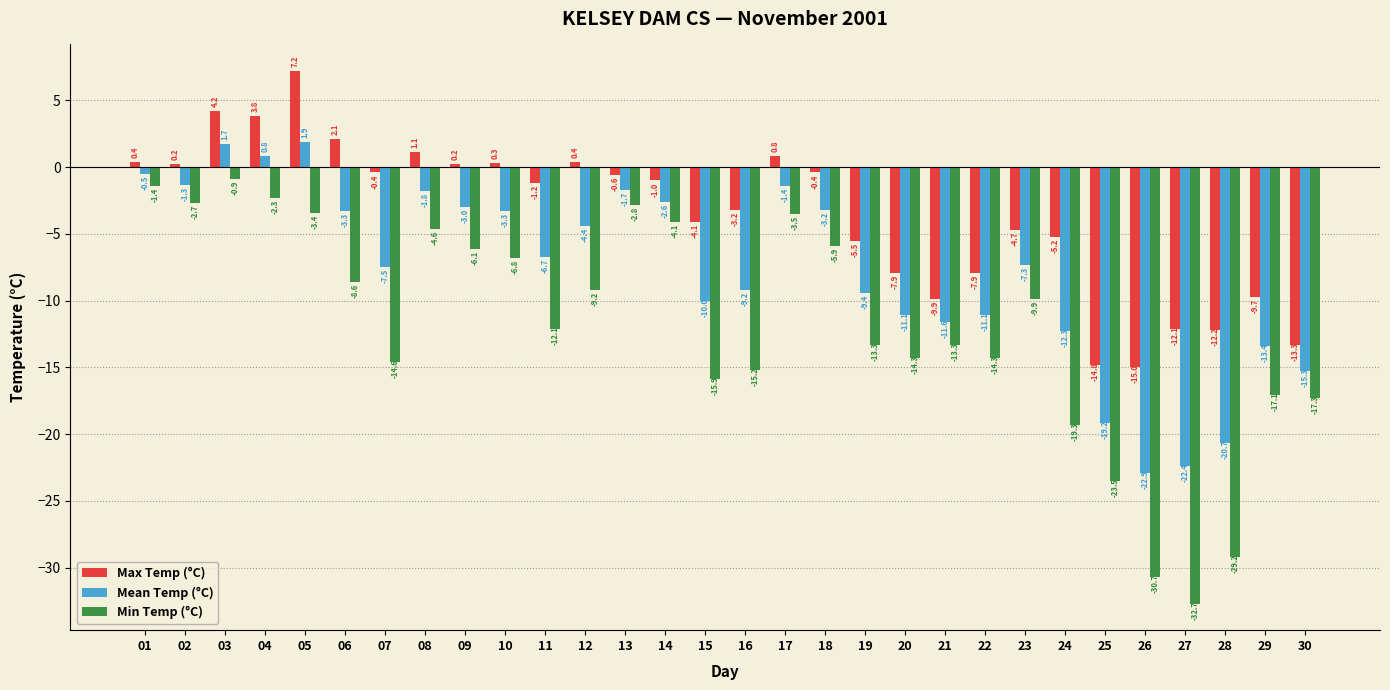

List the series in order of their peak value, highest first.

Max Temp (°C), Mean Temp (°C), Min Temp (°C)